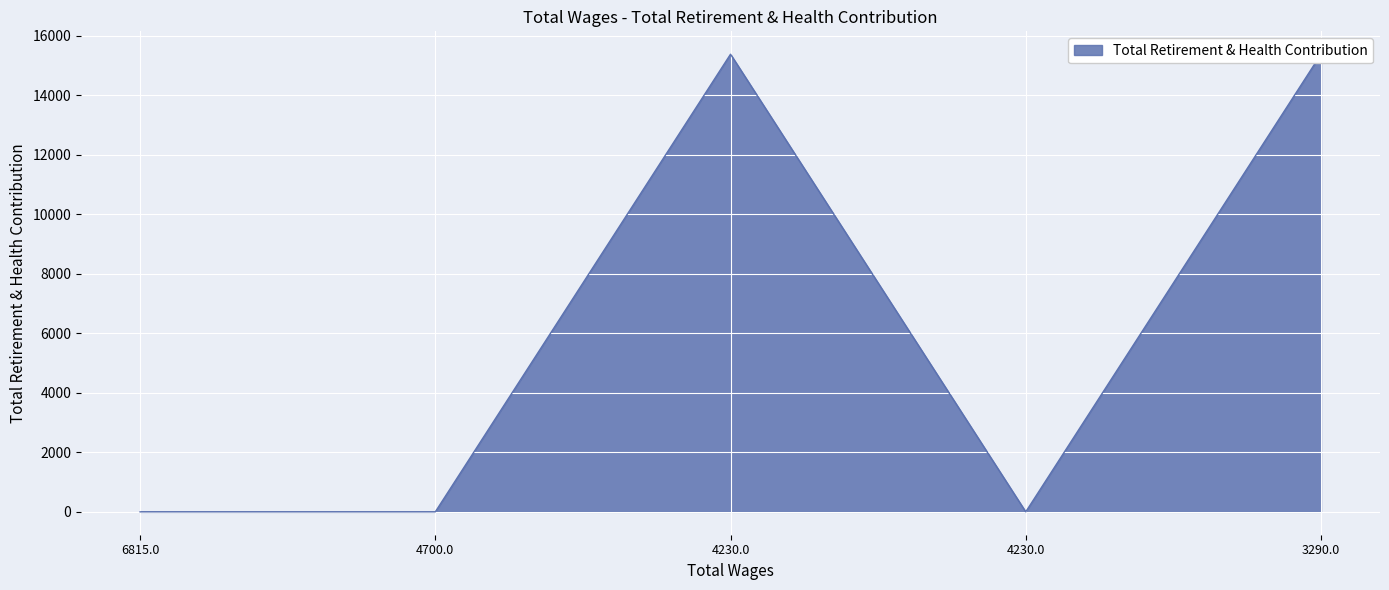

Rank the categories by value from lowest to highest.

6815.0, 4700.0, 4230.0, 4230.0, 3290.0